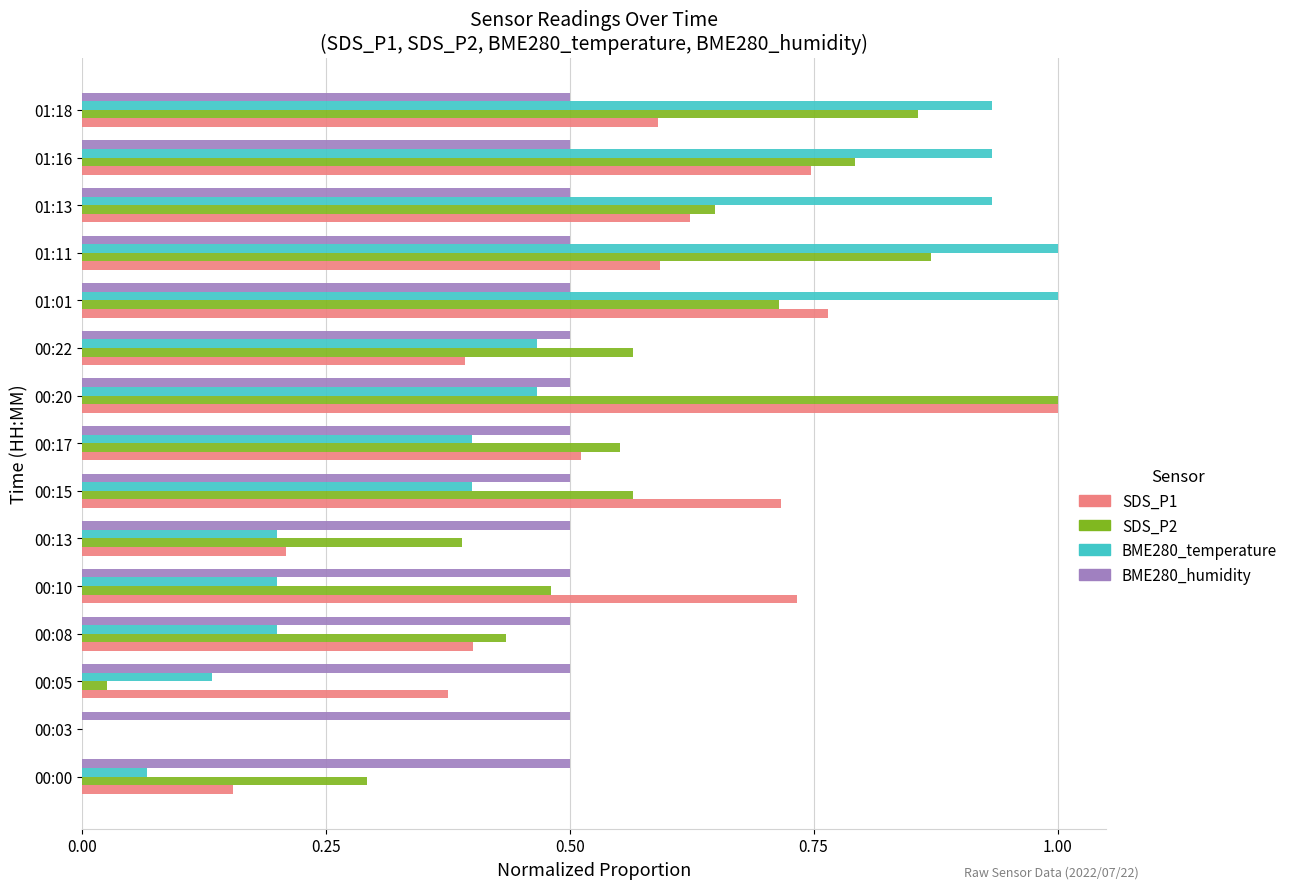

Is it true that SDS_P2 equals 0.7 at 00:10?

False